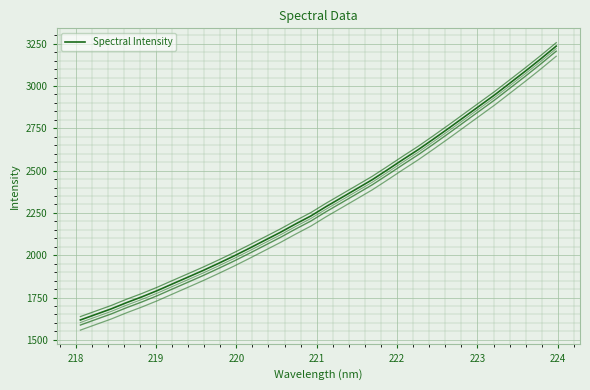

What is the value of the 22nd point from the left?

2565.0